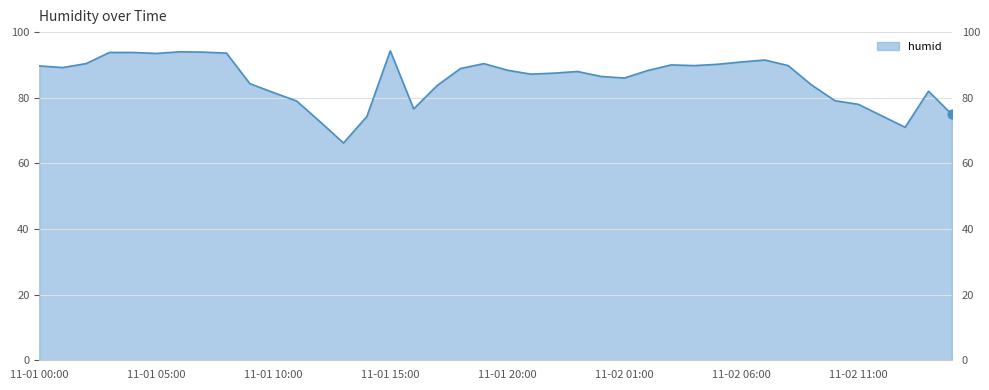

Which has a higher value, 11-02 04:00 or 11-01 10:00?

11-02 04:00